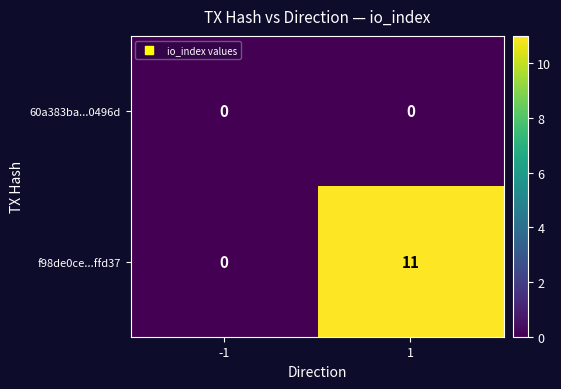

The value of f98de0ce...ffd37 at 1 is 11. True or false?

True